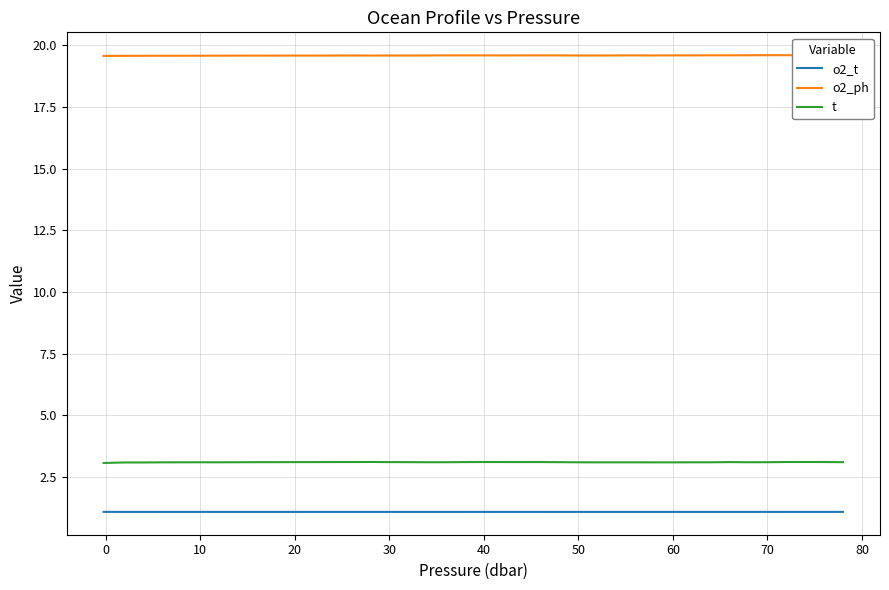

What is the highest value of the t series?

3.1